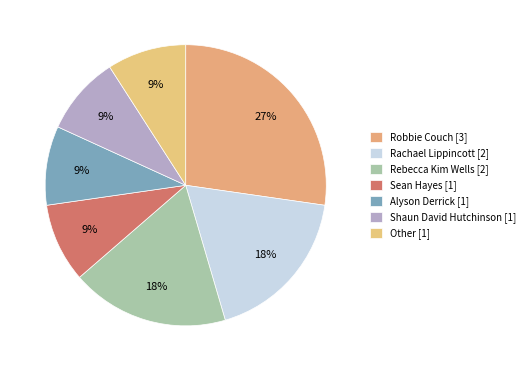

How many segments does this pie chart have?

7